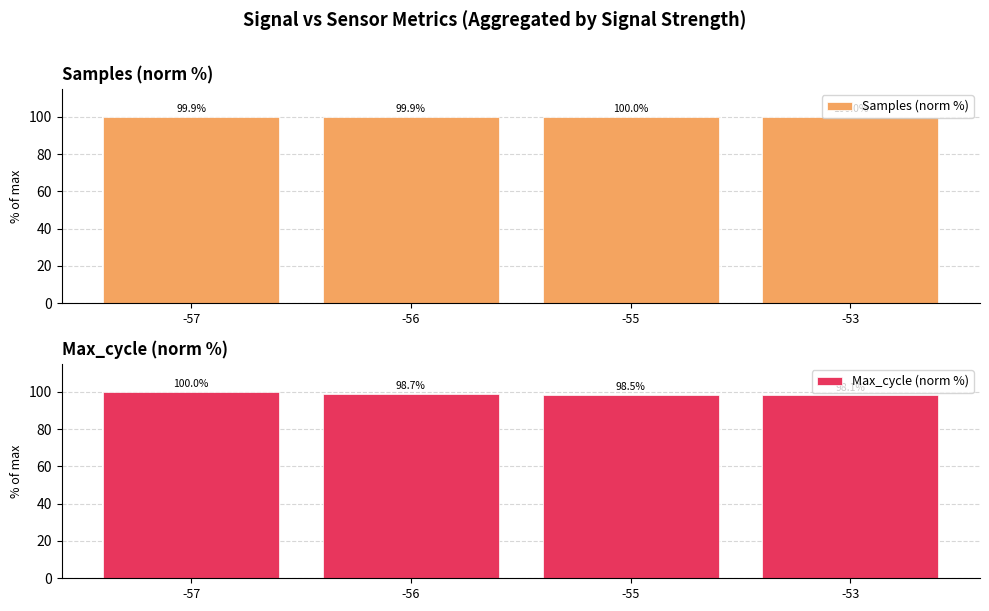

Reading left to right, what are all the values shown in this chart?

Samples (norm %): -57=99.9	-56=99.9	-55=100.0	-53=100.0
Max_cycle (norm %): -57=100.0	-56=98.7	-55=98.5	-53=98.1